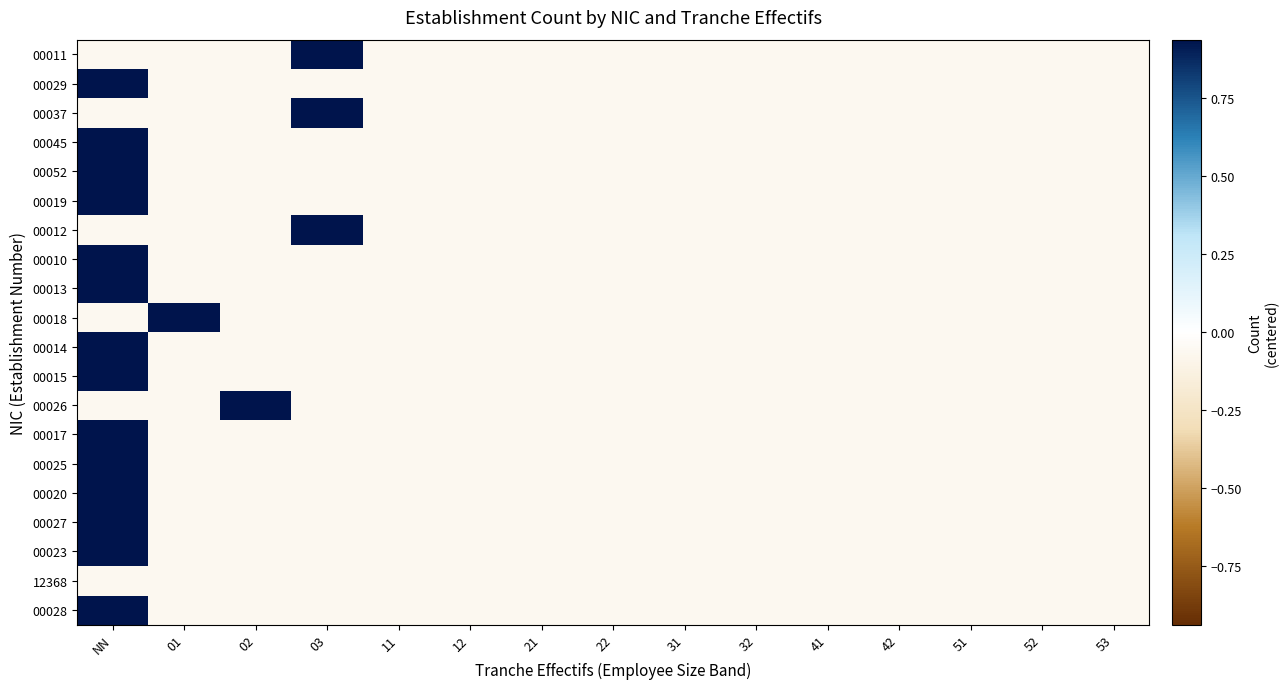

What is the total value across all series at 03?

1.7